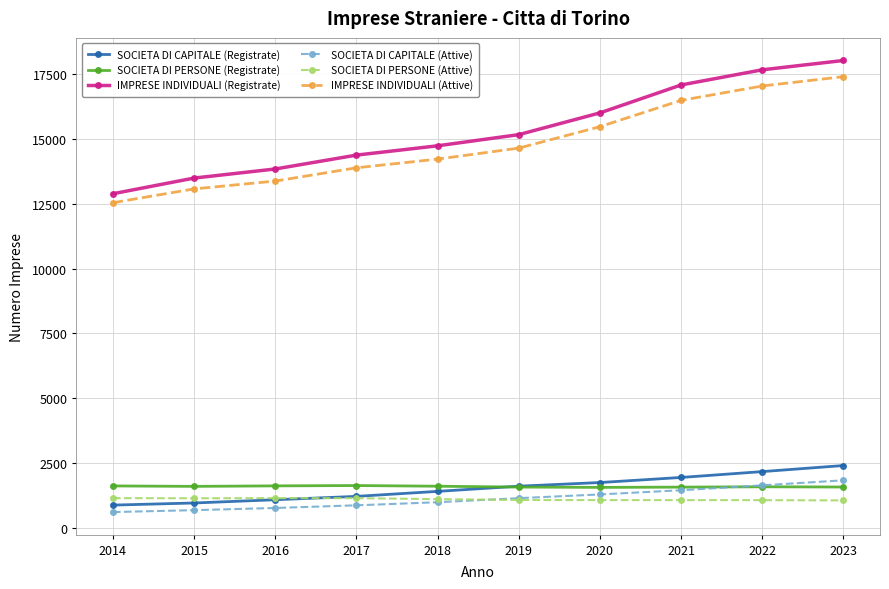

Which series has the widest spread of values?

IMPRESE INDIVIDUALI (Registrate)